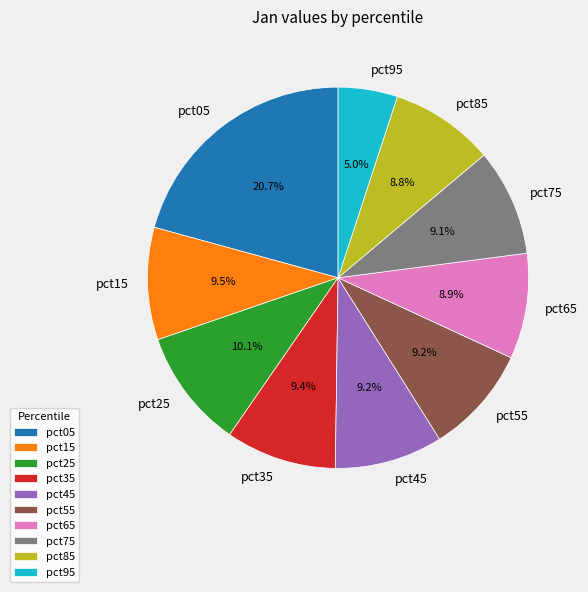

Which category has the biggest portion of the pie?

pct05